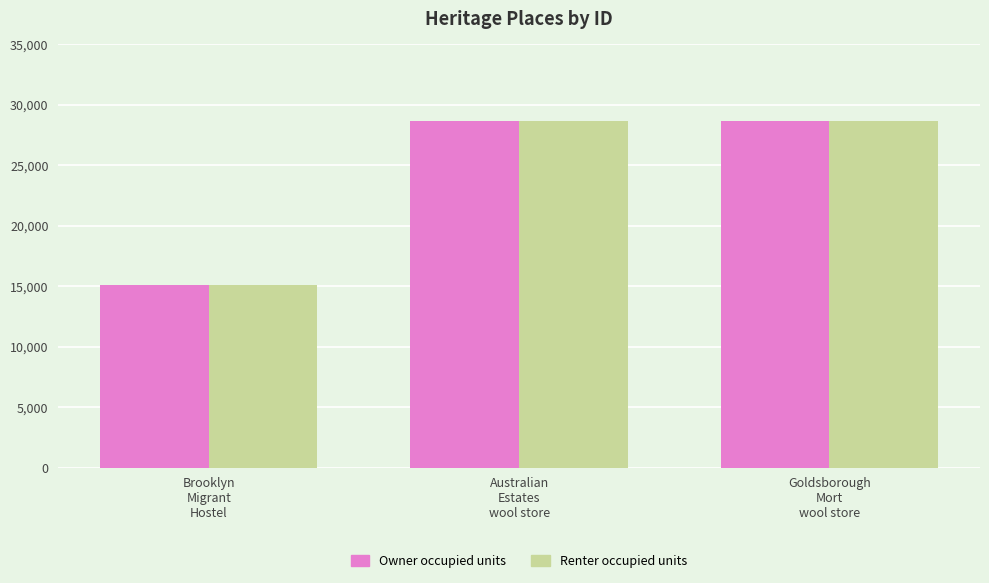

What is the label of the 3rd bar from the right?

Brooklyn
Migrant
Hostel